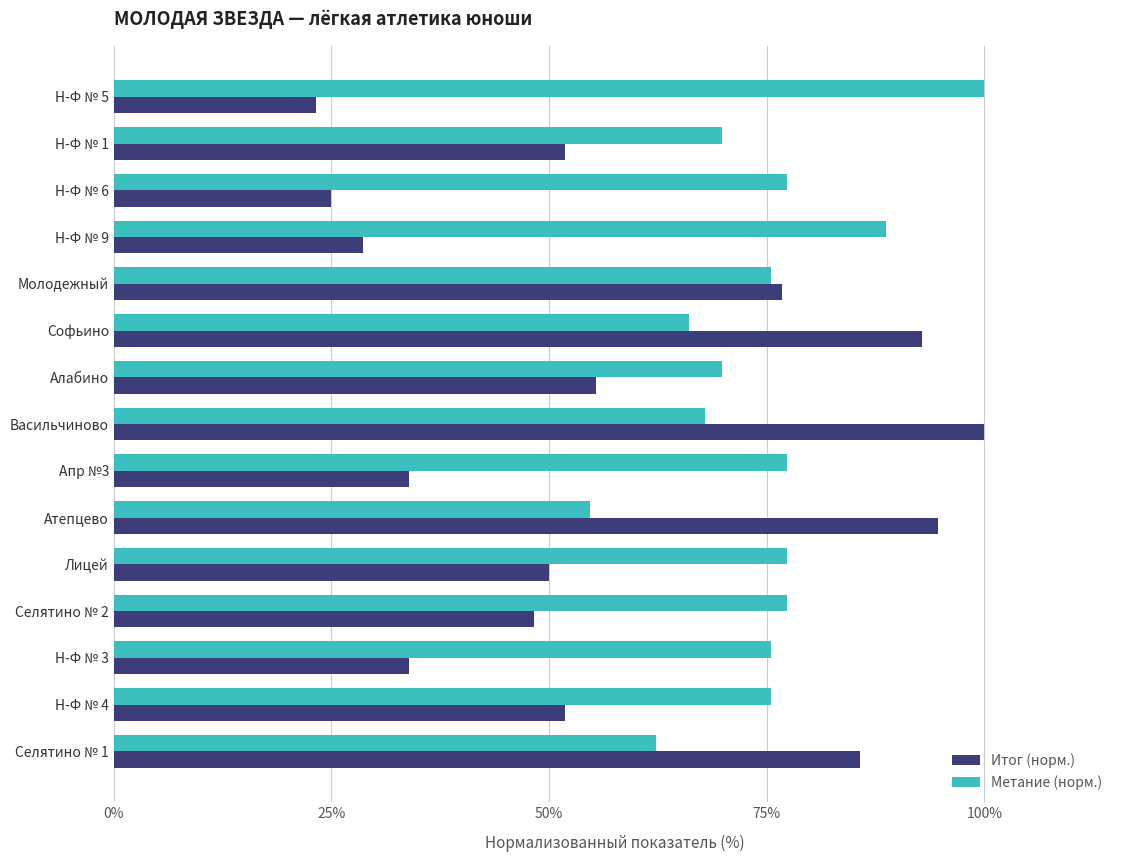

Read the Метание (норм.) value at Н-Ф № 6.

77.4